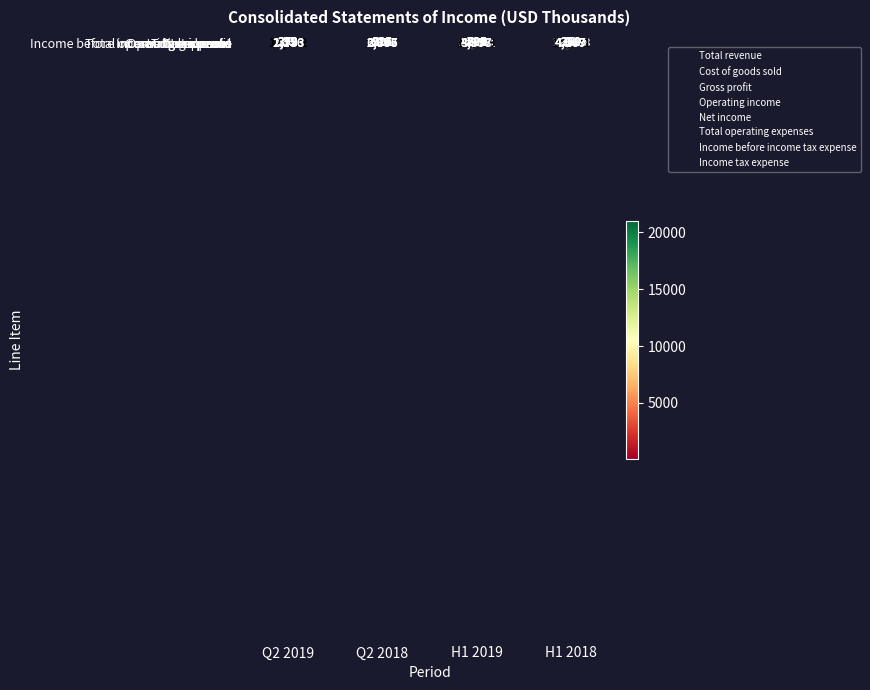

At which category does the chart reach its peak across all series?

H1 2019